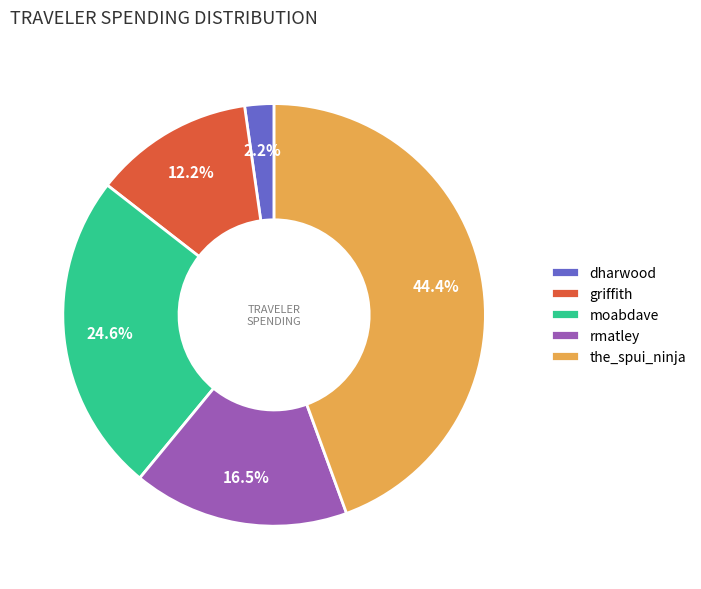

What percentage do griffith and moabdave together represent?

36.8%